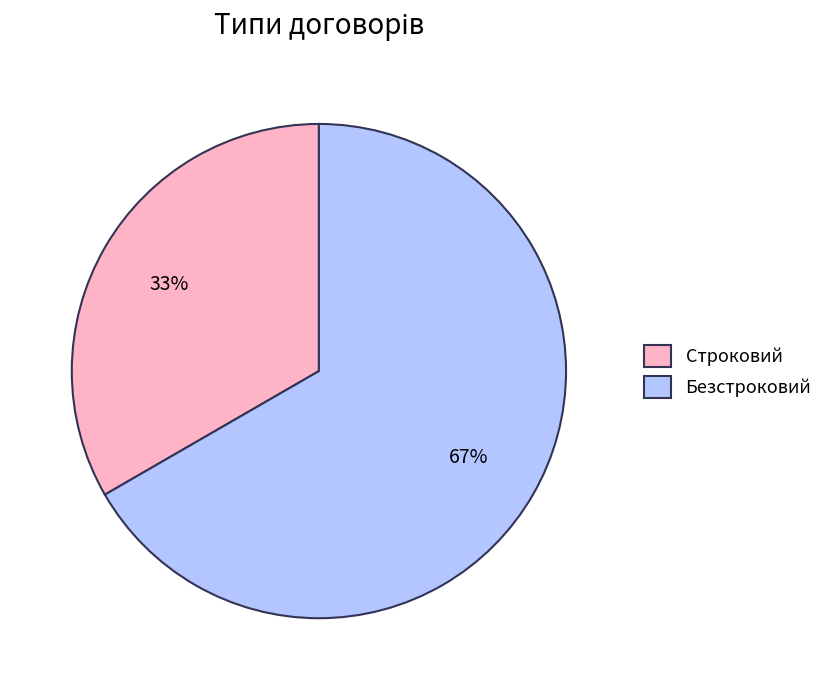

What percentage is the Строковий slice, to the nearest percent?

33%